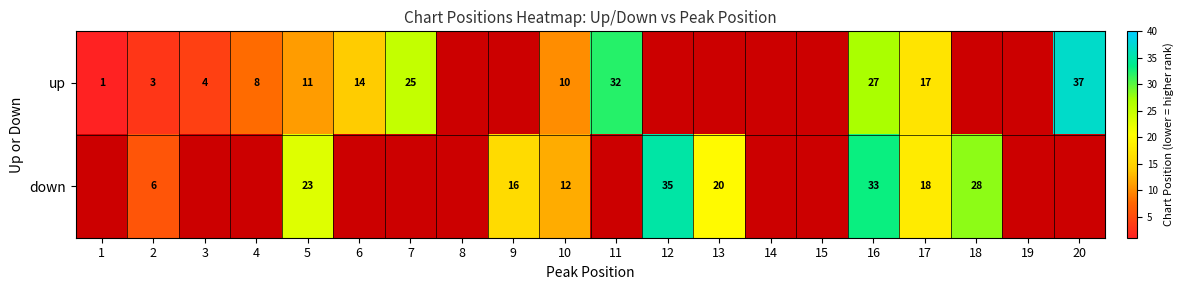

The value of up at 1 is 0. True or false?

False